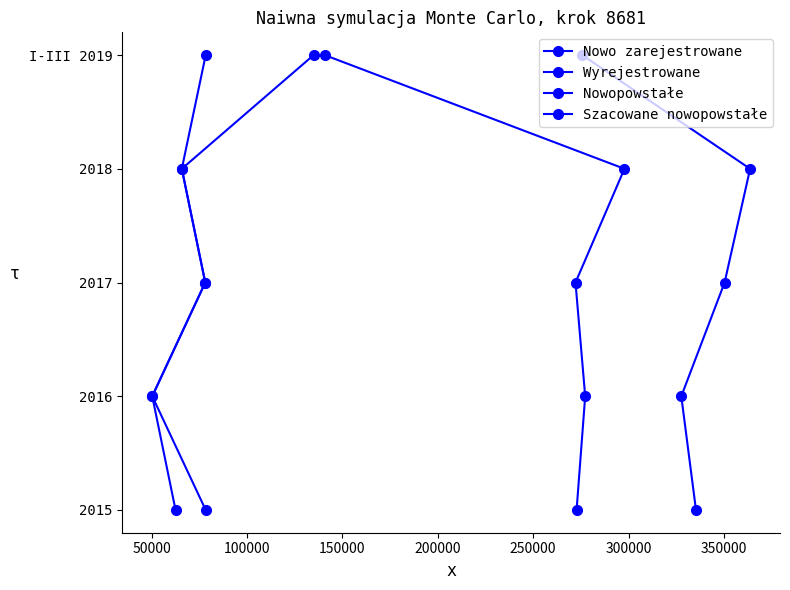

List the series in order of their peak value, highest first.

Nowo zarejestrowane, Wyrejestrowane, Nowopowstałe, Szacowane nowopowstałe